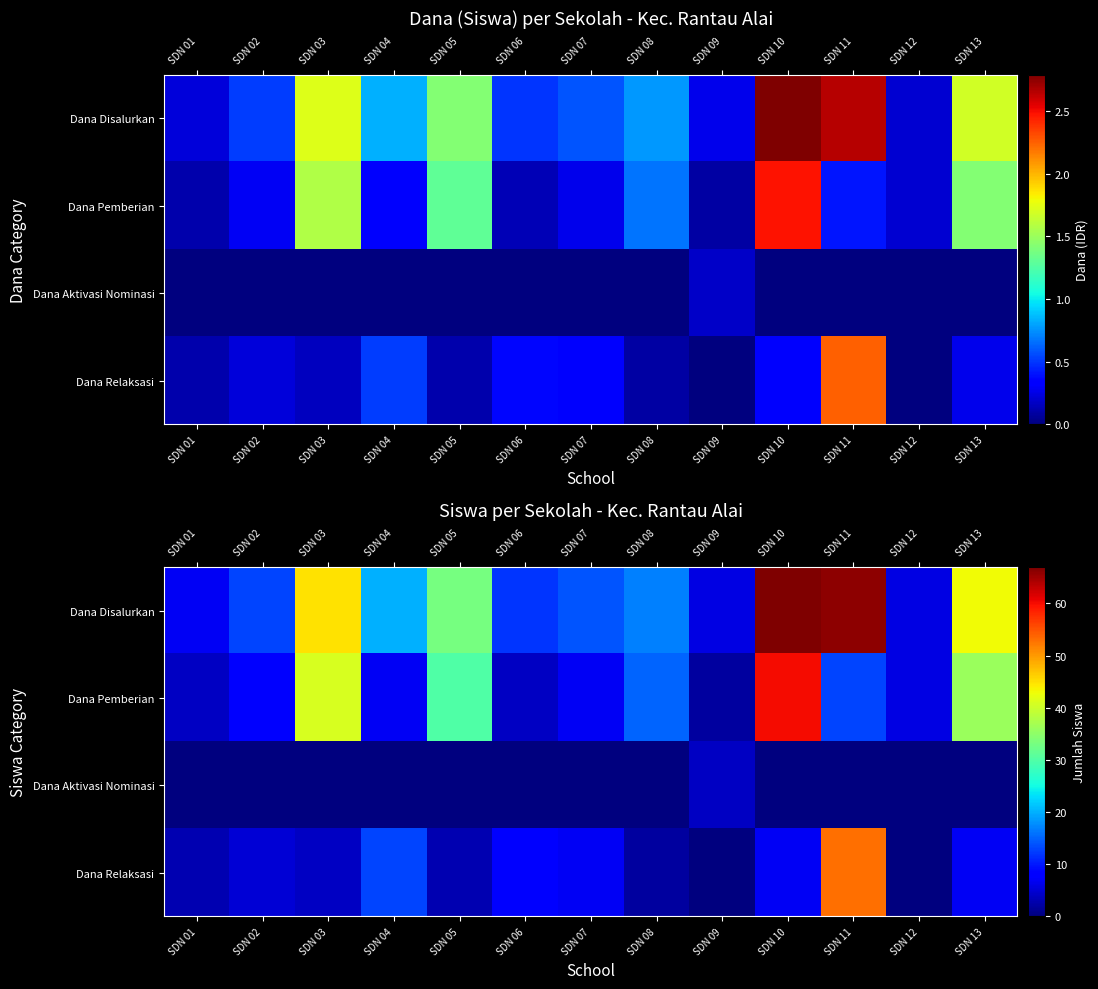

The Dana Pemberian series shows 9 at SDN 12. True or false?

False